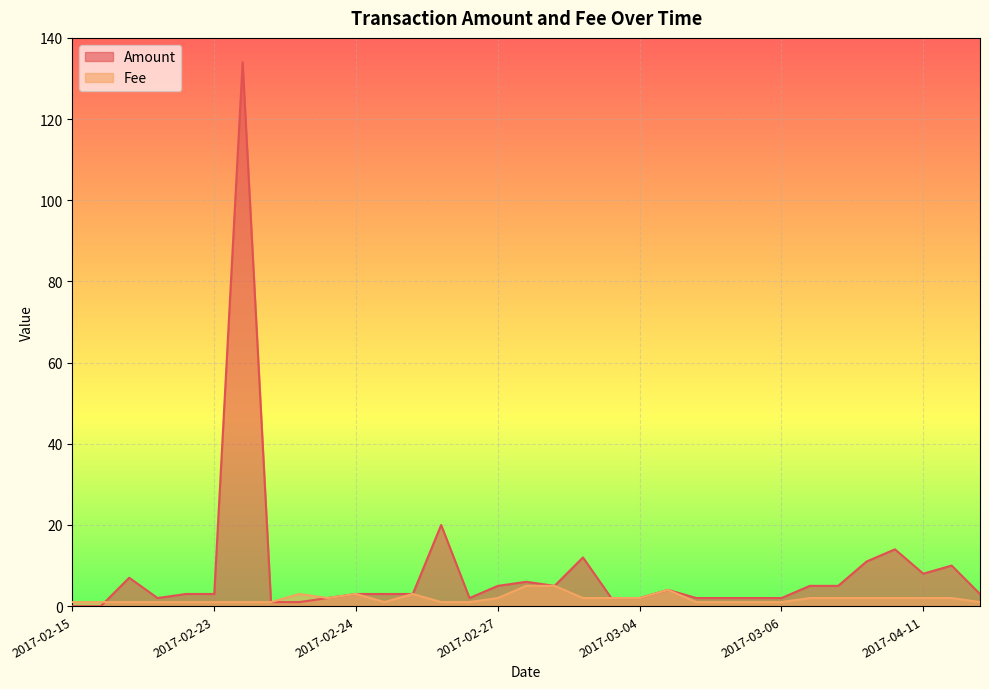

Is the value of Amount at 2017-02-26 greater than the value of Fee at 2017-02-15?

Yes